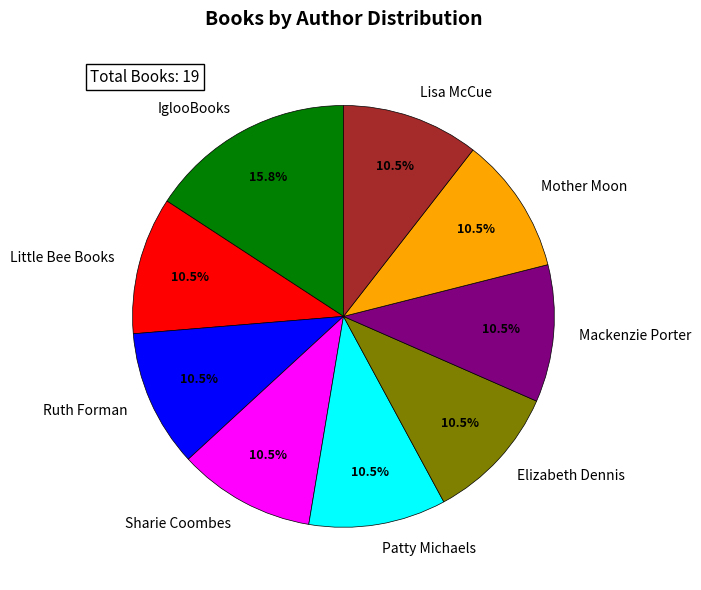

Is there any slice that represents more than half of the pie?

No